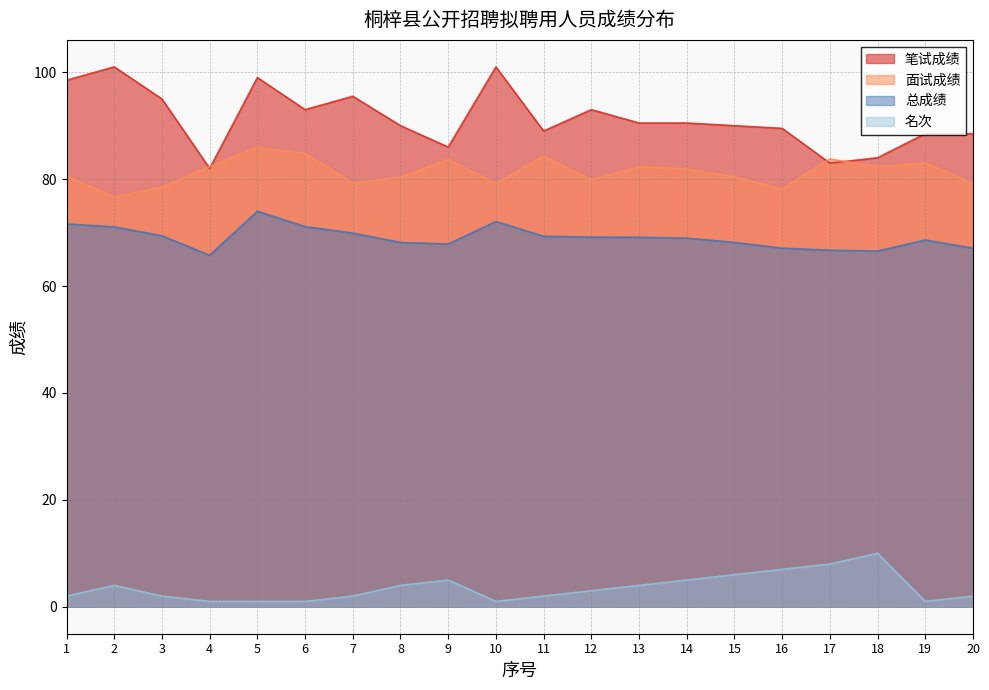

Read the 笔试成绩 value at 20.

88.5